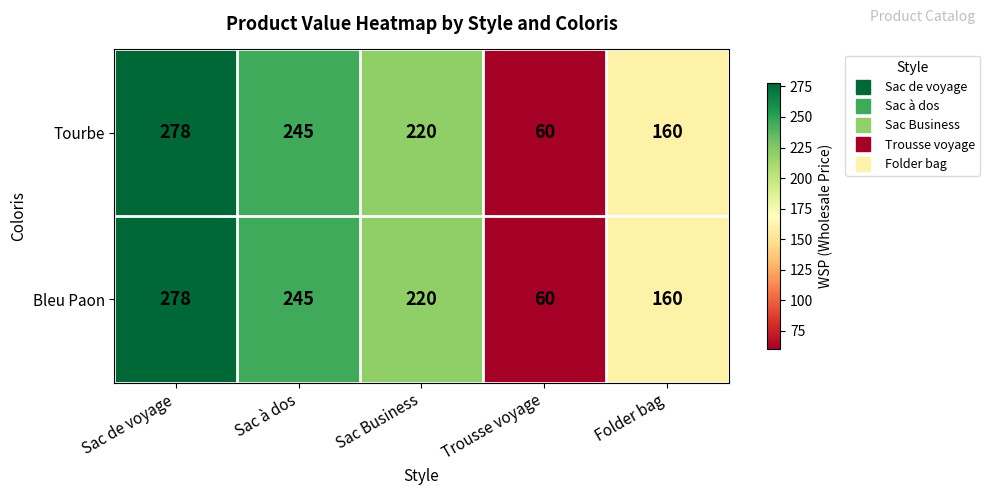

True or false: Bleu Paon has a value of 23 at Trousse voyage.

False